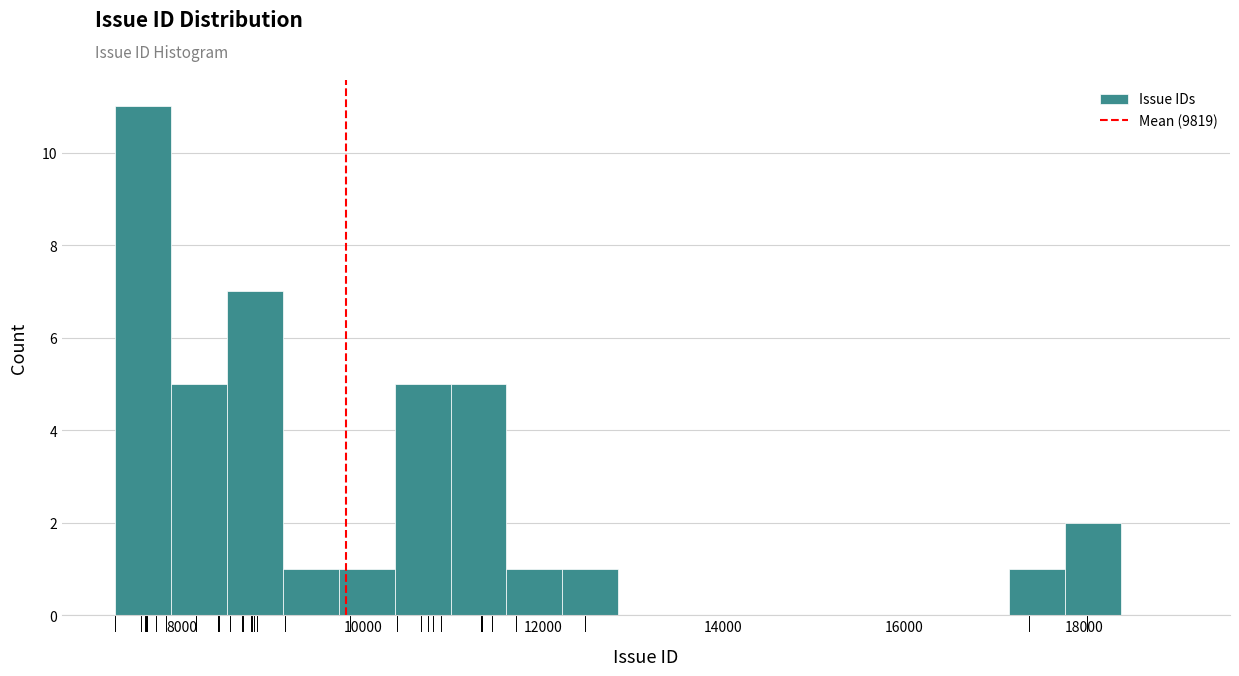

Around what value on the x-axis is the tallest bar? Give the approximate position of its centre, as read against the axis.

7600